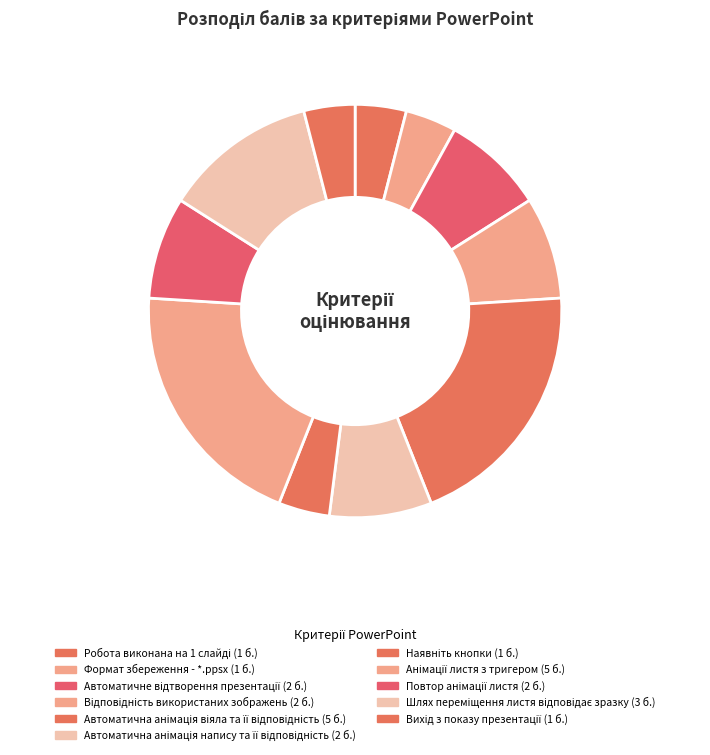

Which category has the biggest portion of the pie?

Автоматична анімація віяла та її відповідність